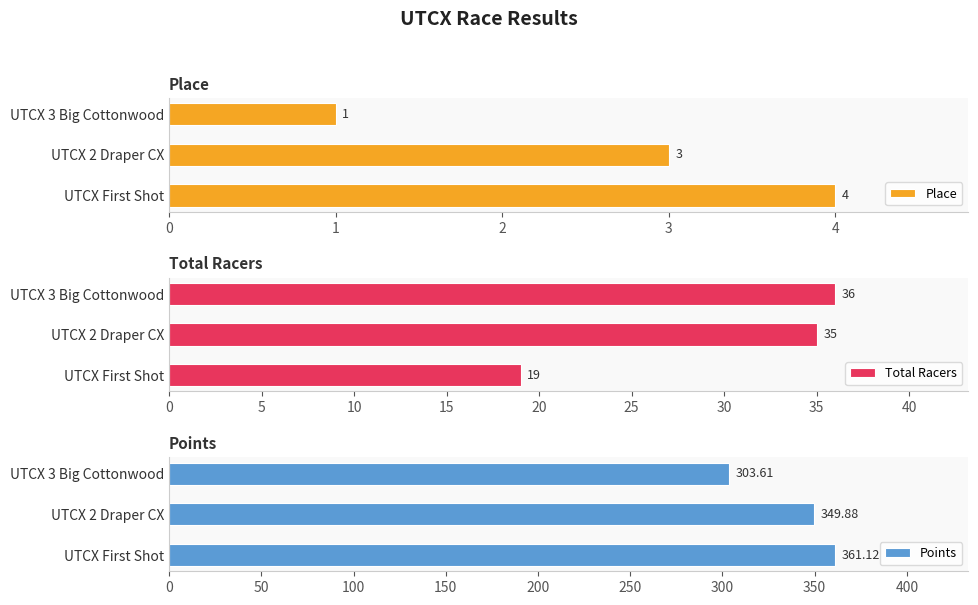

True or false: Place has a value of 1 at UTCX 3 Big Cottonwood.

True